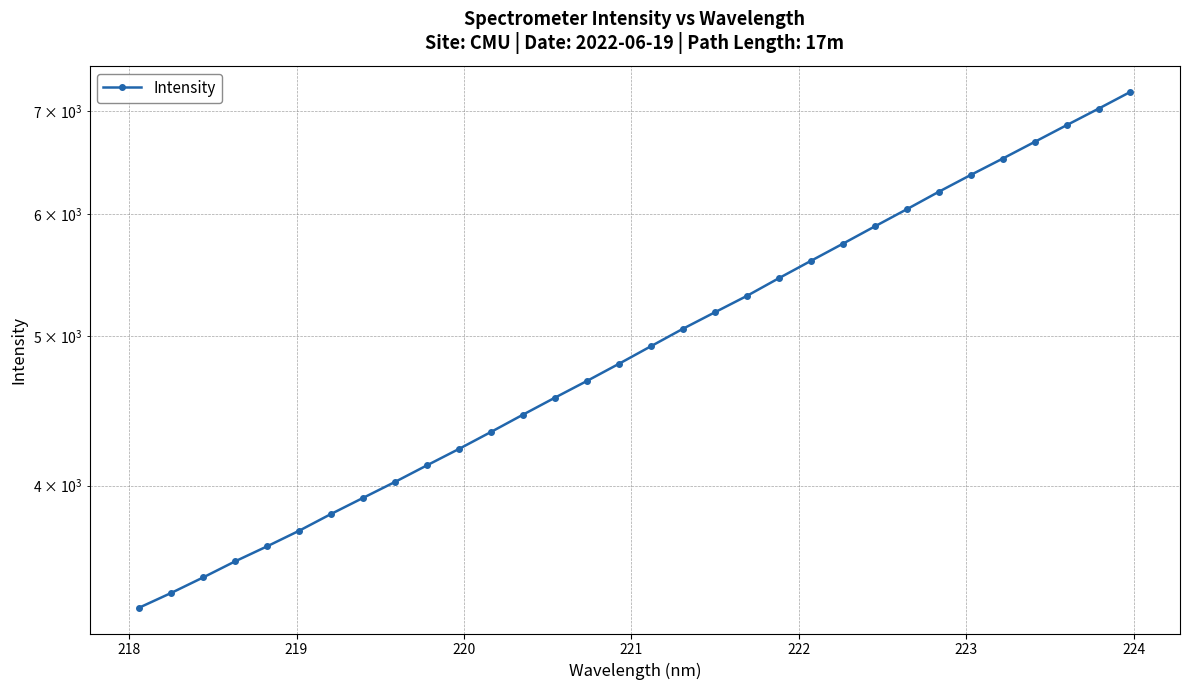

What is the greatest value displayed?

7205.7